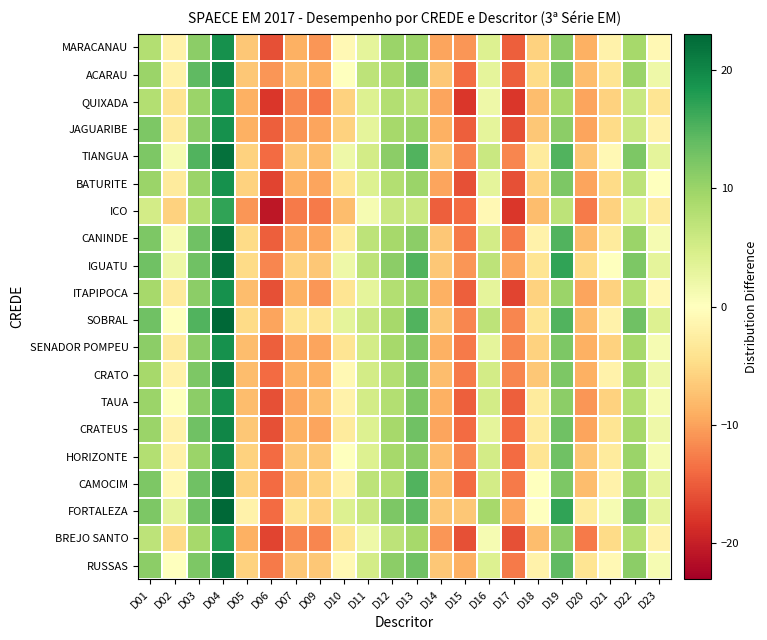

Rank the series at D09 from lowest to highest value.

ICO, QUIXADA, BREJO SANTO, ITAPIPOCA, MARACANAU, CRATEUS, SENADOR POMPEU, CANINDE, BATURITE, JAGUARIBE, CRATO, ACARAU, TAUA, TIANGUA, RUSSAS, HORIZONTE, IGUATU, FORTALEZA, CAMOCIM, SOBRAL